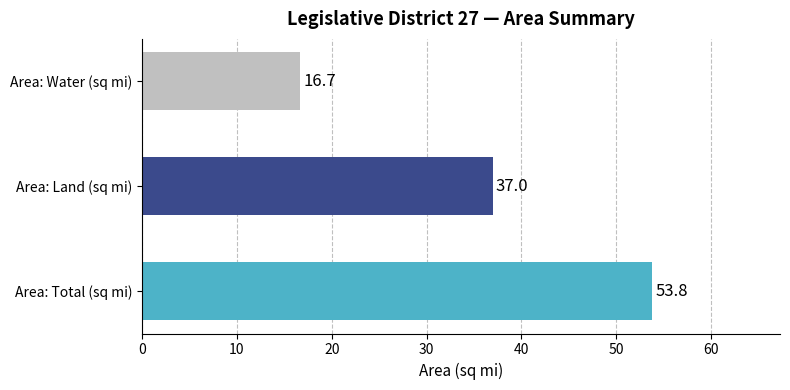

Rank the categories by value from lowest to highest.

Area: Water (sq mi), Area: Land (sq mi), Area: Total (sq mi)